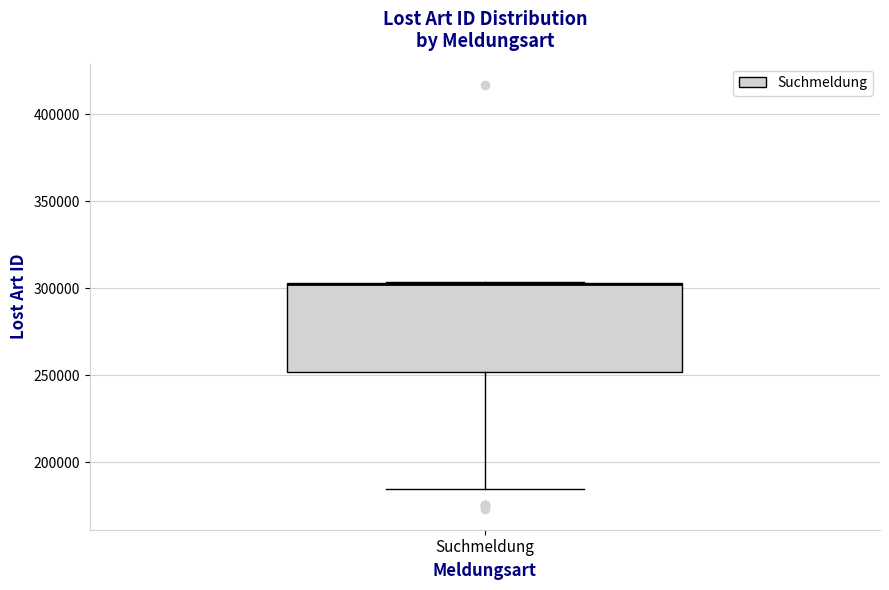

Where does the lower whisker of the box for Suchmeldung end on the y-axis? The values are not printed on the chart, so give them approximately, as read against the axis.

185000